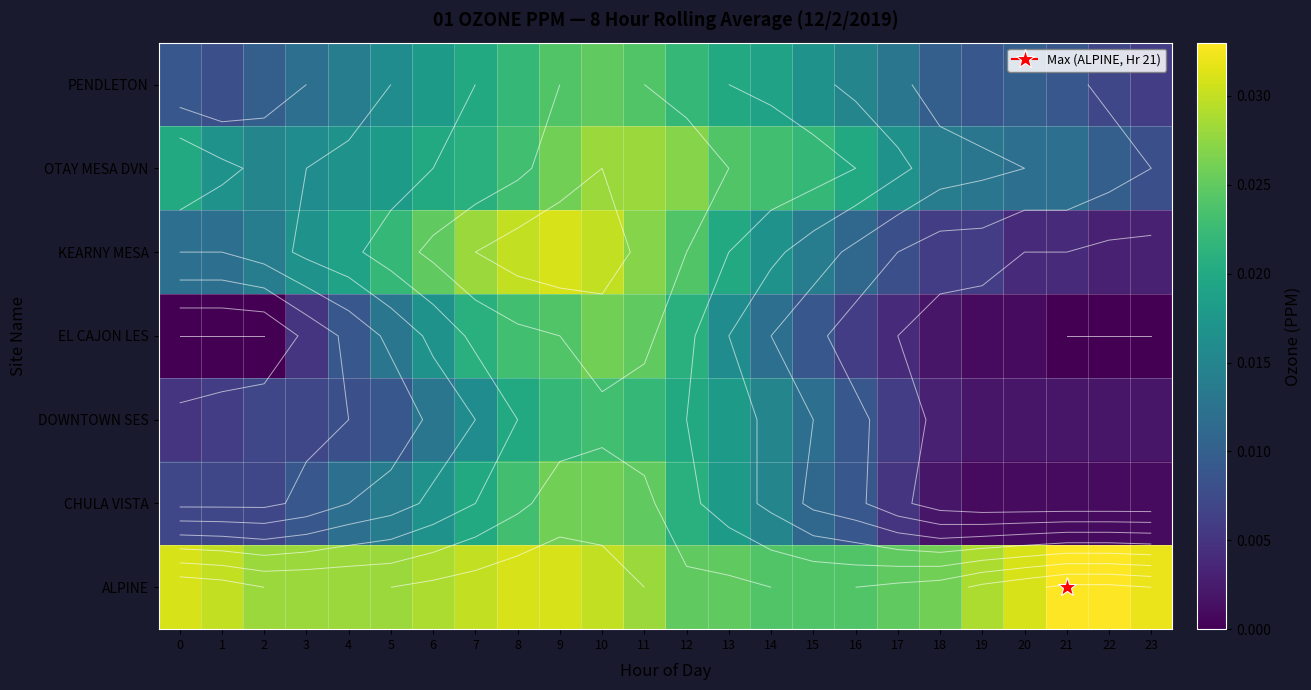

List the labels in order of CHULA VISTA value, smallest first.

19, 20, 21, 22, 23, 18, 17, 0, 1, 2, 3, 16, 15, 4, 5, 14, 6, 13, 7, 12, 8, 11, 9, 10